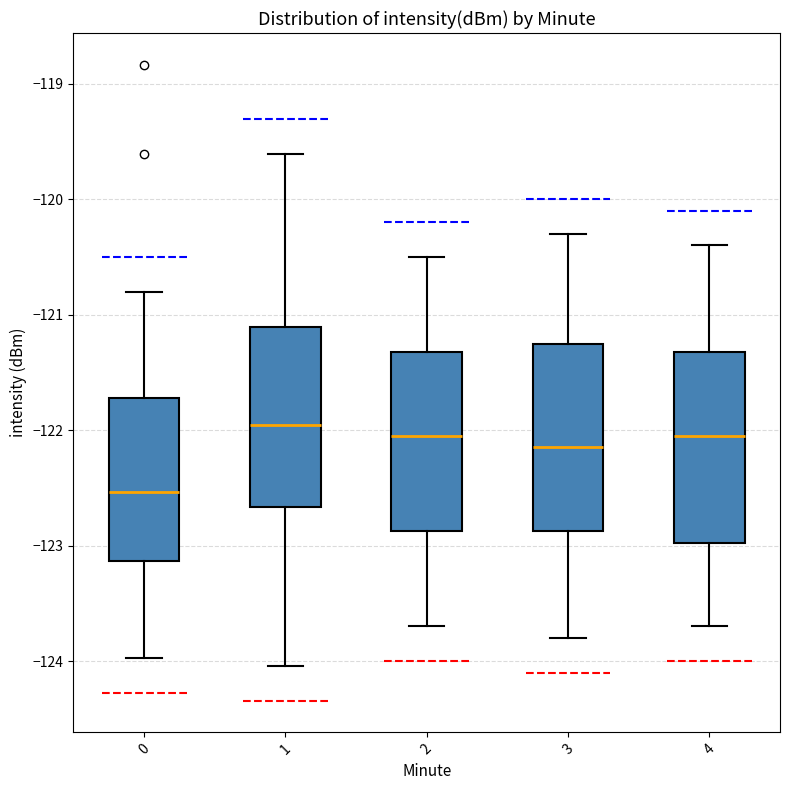

Where does the lower whisker of the box at x = 1 end on the y-axis? The values are not printed on the chart, so give them approximately, as read against the axis.

-124.0